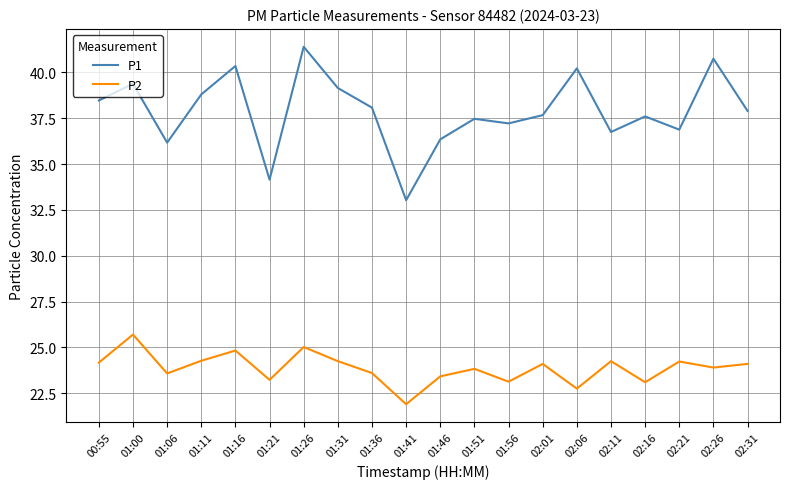

Is the value of P1 at 00:55 greater than the value of P2 at 01:31?

Yes